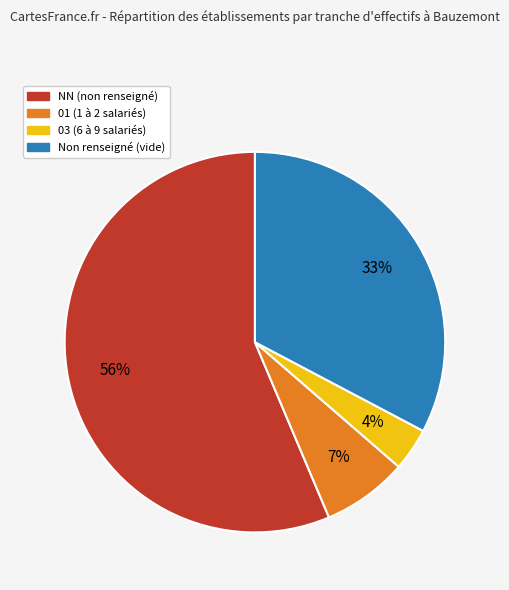

Is there a majority slice in this chart?

Yes